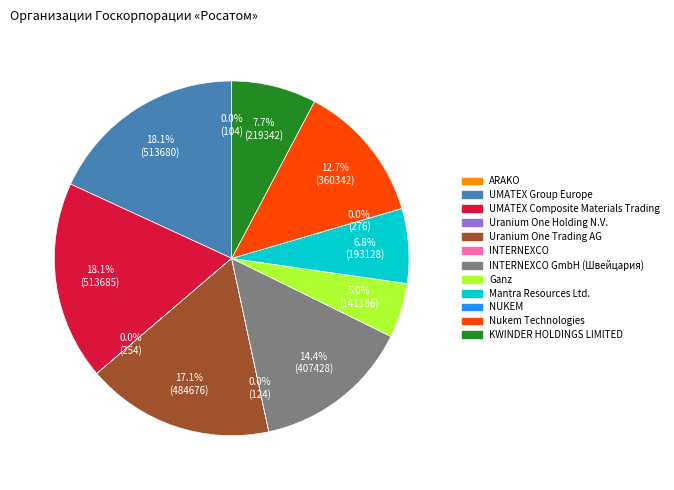

Is there a majority slice in this chart?

No